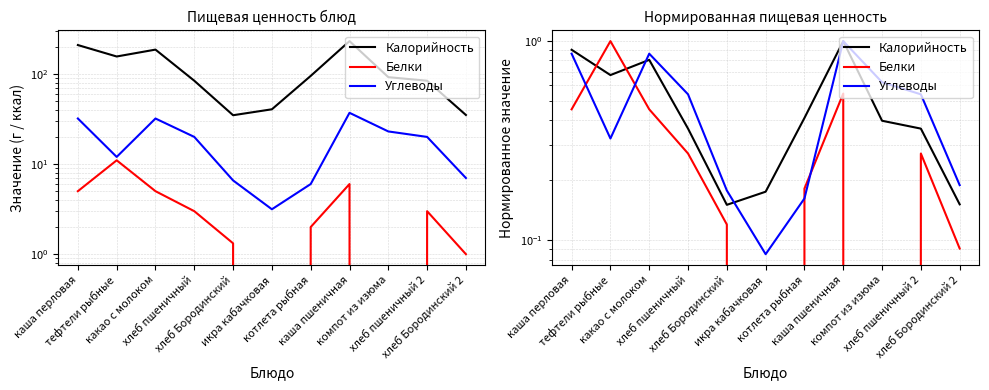

What is the greatest value displayed?

1.0